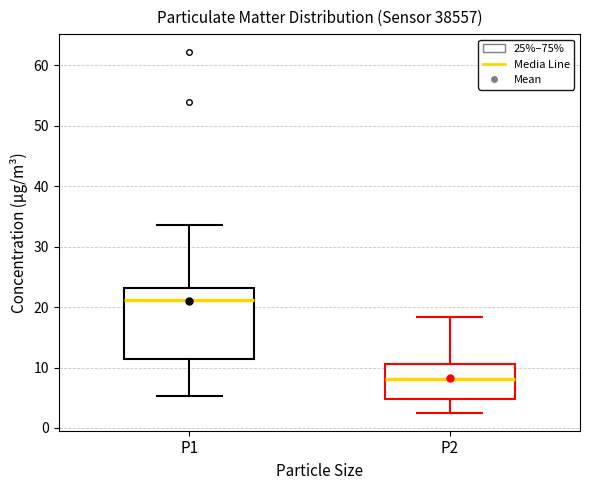

Where is the lower edge of the box for P2 on the y-axis? The values are not printed on the chart, so give them approximately, as read against the axis.

5